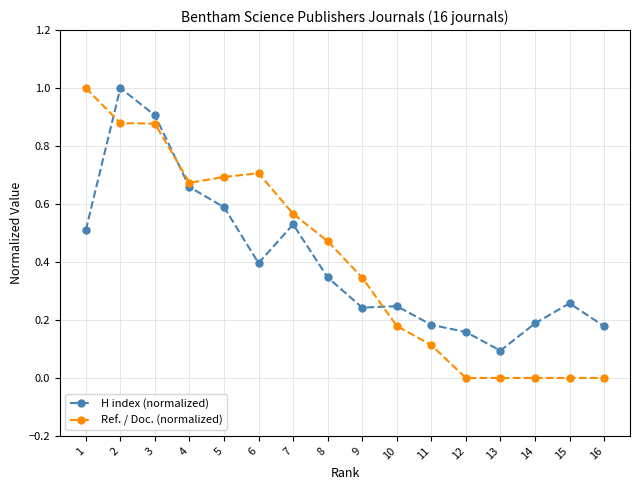

At which label does H index (normalized) reach its peak?

2